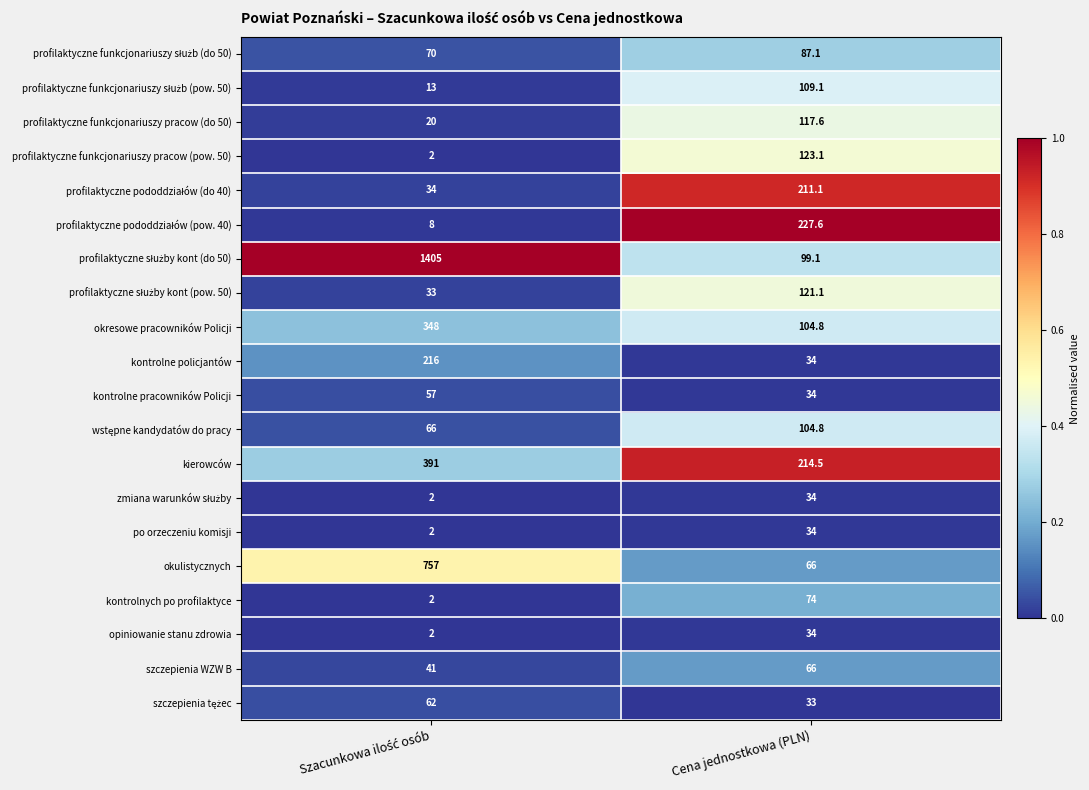

The value of kontrolne policjantów at Cena jednostkowa (PLN) is 23.2. True or false?

False